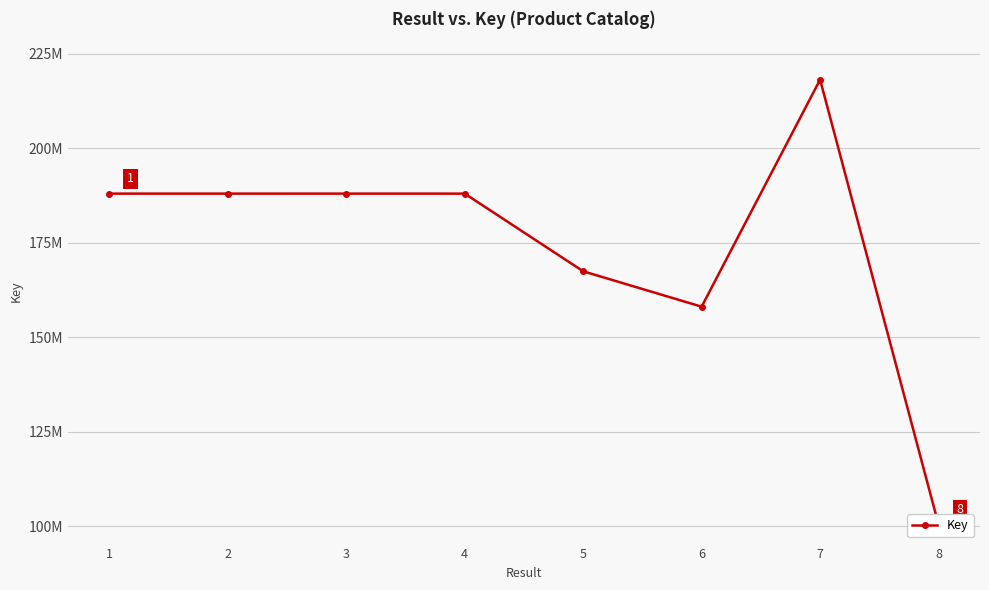

At which category does the chart reach its peak across all series?

7